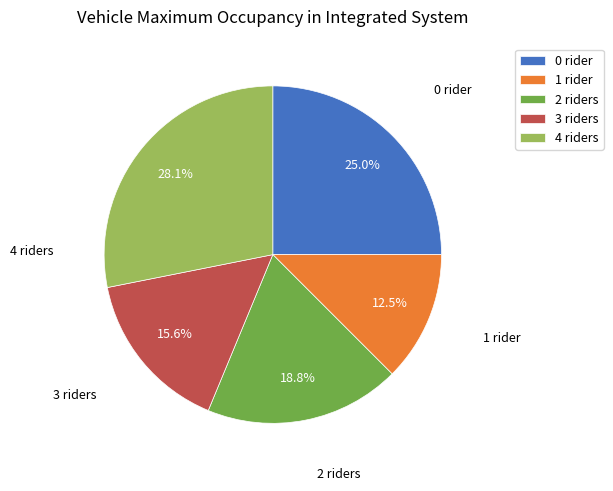

Does 2 riders account for over 50% of the chart?

No